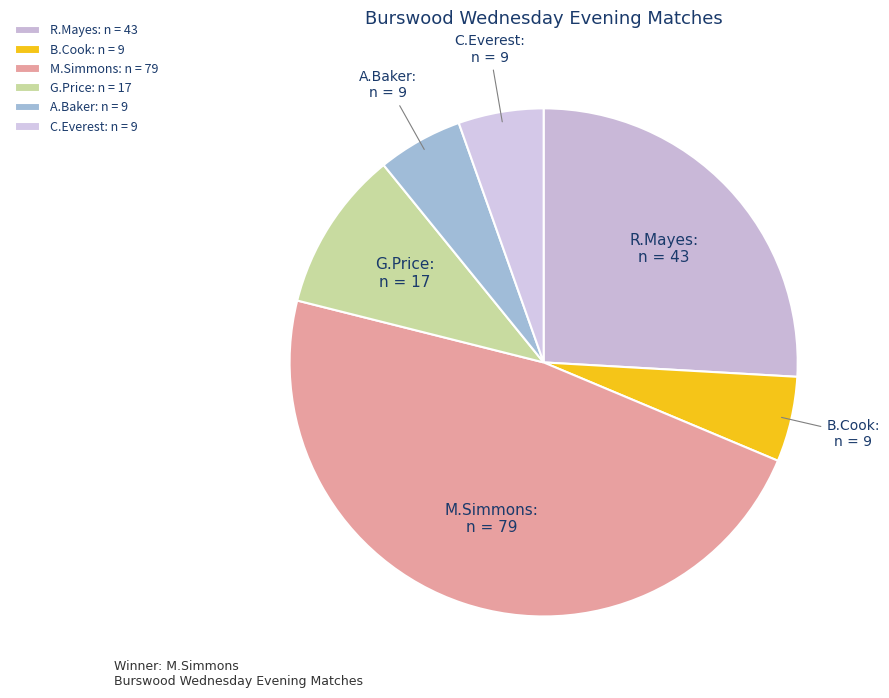

Does any single category account for the majority?

No